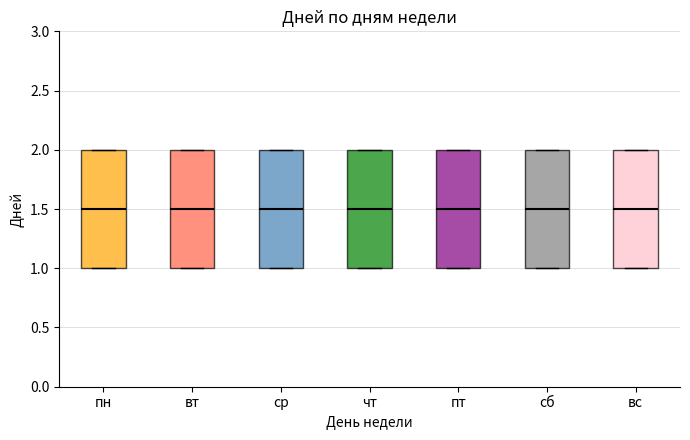

Reading left to right, read every box against the y-axis: the position of its median line, the range the box covers, and the ends of its whiskers. The values are not printed on the chart, so give them approximately, as read against the axis.

пн: median 1.5, box 1.0 to 2.0, whiskers 1.0 to 2.0
вт: median 1.5, box 1.0 to 2.0, whiskers 1.0 to 2.0
ср: median 1.5, box 1.0 to 2.0, whiskers 1.0 to 2.0
чт: median 1.5, box 1.0 to 2.0, whiskers 1.0 to 2.0
пт: median 1.5, box 1.0 to 2.0, whiskers 1.0 to 2.0
сб: median 1.5, box 1.0 to 2.0, whiskers 1.0 to 2.0
вс: median 1.5, box 1.0 to 2.0, whiskers 1.0 to 2.0